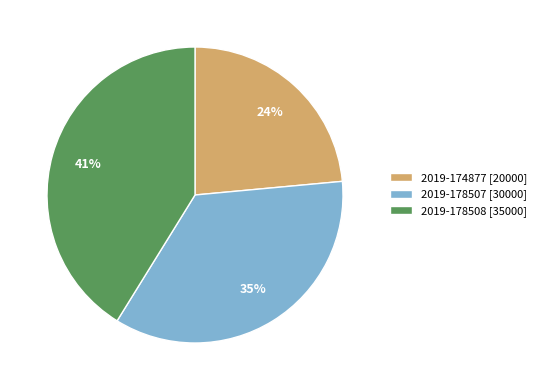

To the nearest percent, what is the combined percentage of 2019-178508 [35000] and 2019-174877 [20000]?

65%